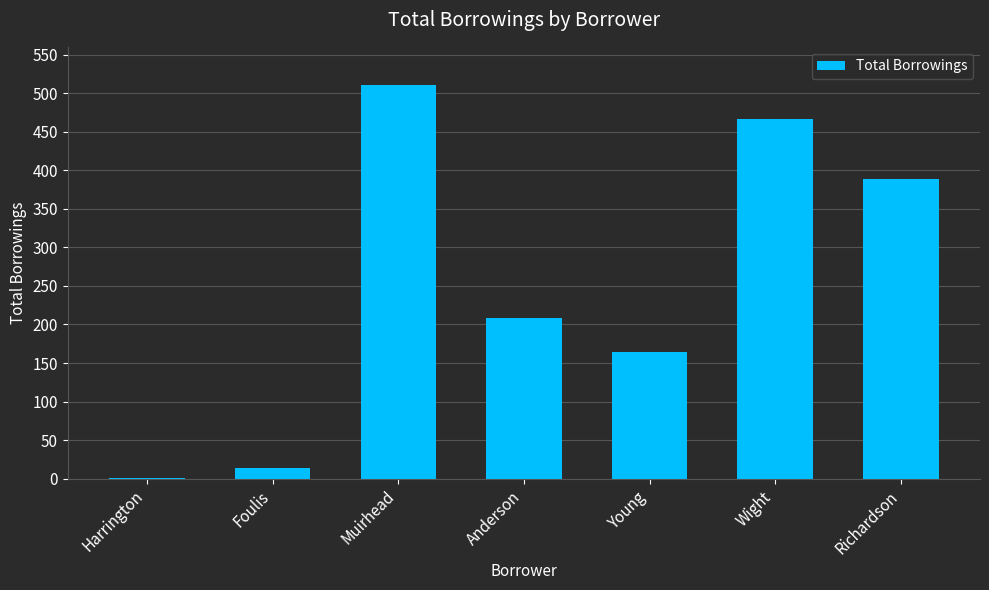

Are the bars horizontal?

No